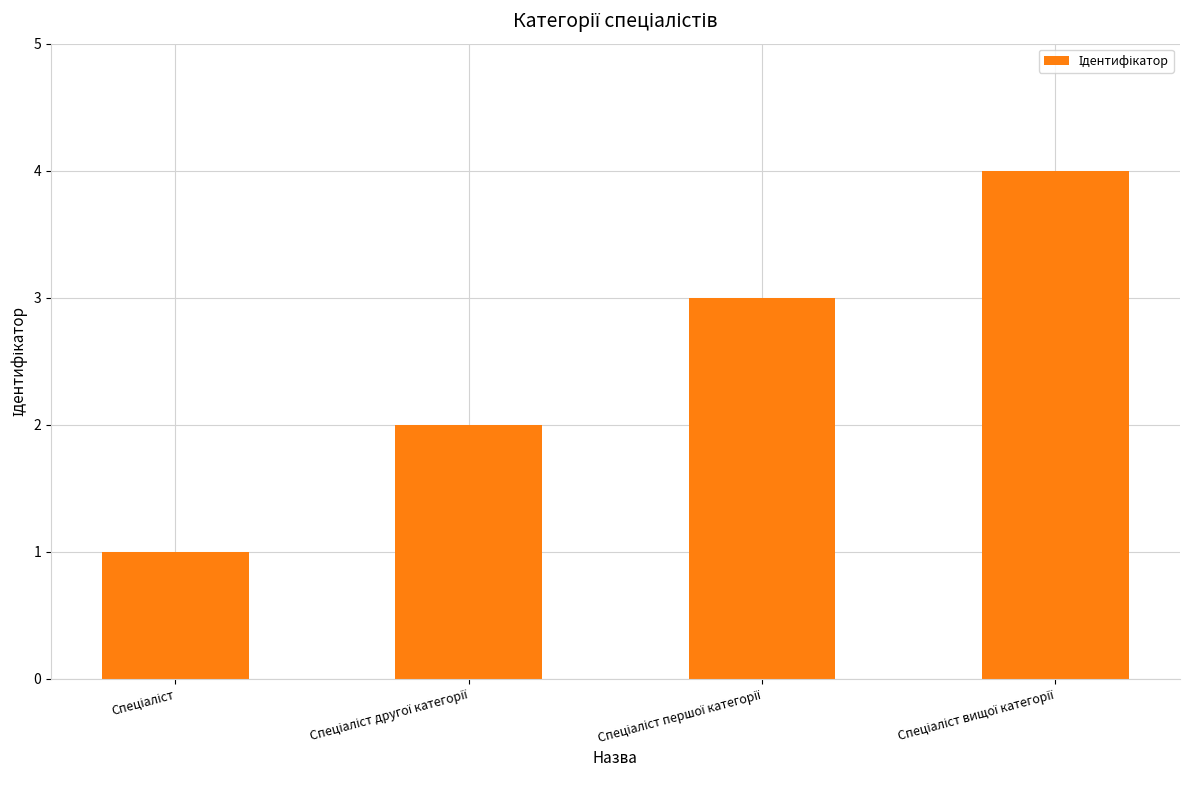

How many values are below 3?

2